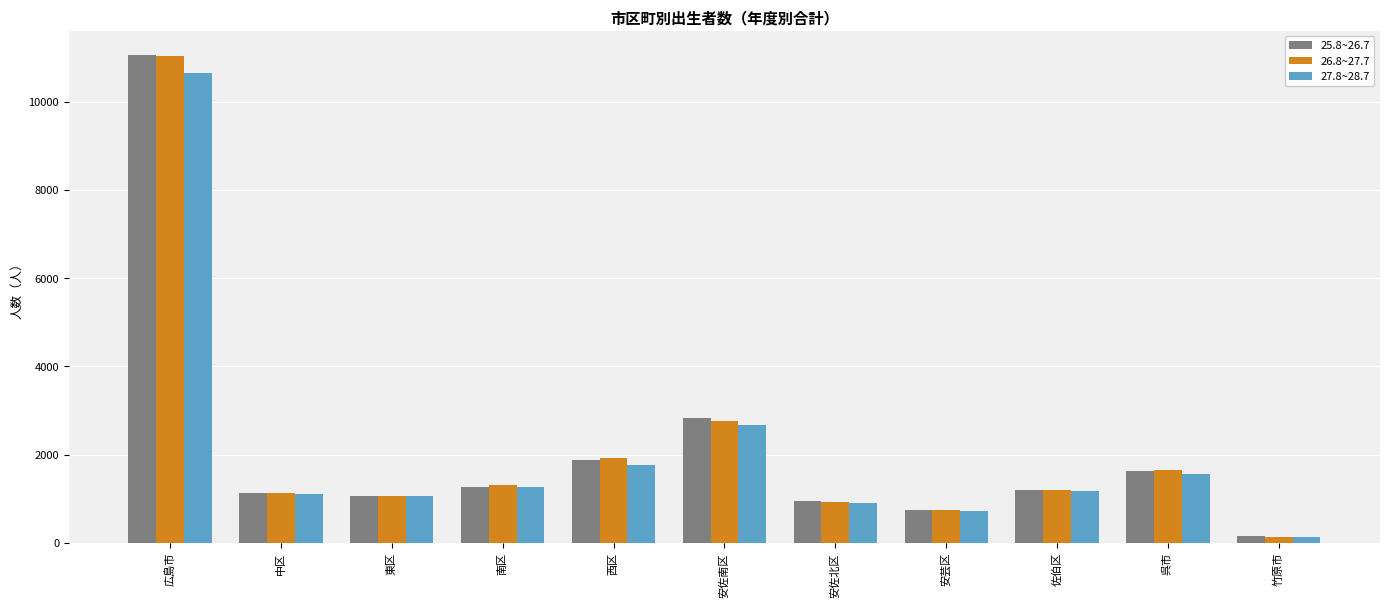

Which series has the widest spread of values?

25.8~26.7